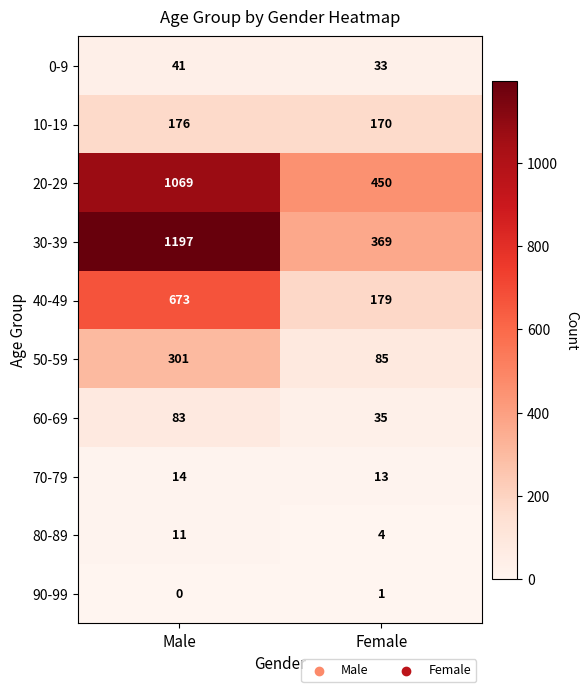

Reading right to left, what are all the values shown in this chart?

0-9: Female=33	Male=41
10-19: Female=170	Male=176
20-29: Female=450	Male=1069
30-39: Female=369	Male=1197
40-49: Female=179	Male=673
50-59: Female=85	Male=301
60-69: Female=35	Male=83
70-79: Female=13	Male=14
80-89: Female=4	Male=11
90-99: Female=1	Male=0